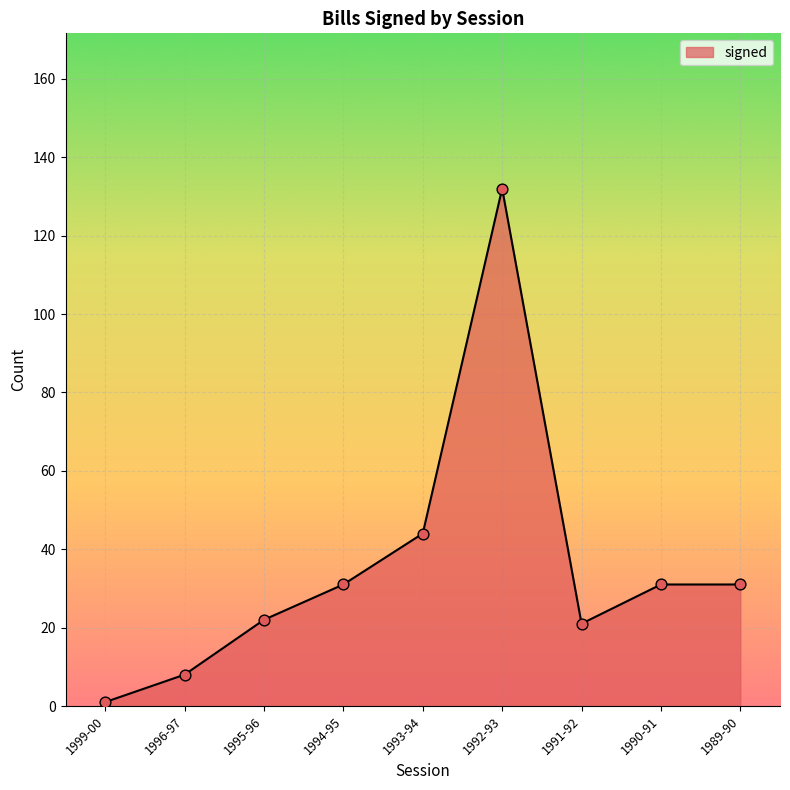

Approximately how many times larger is the value at 1994-95 compared to 1996-97?

3.9